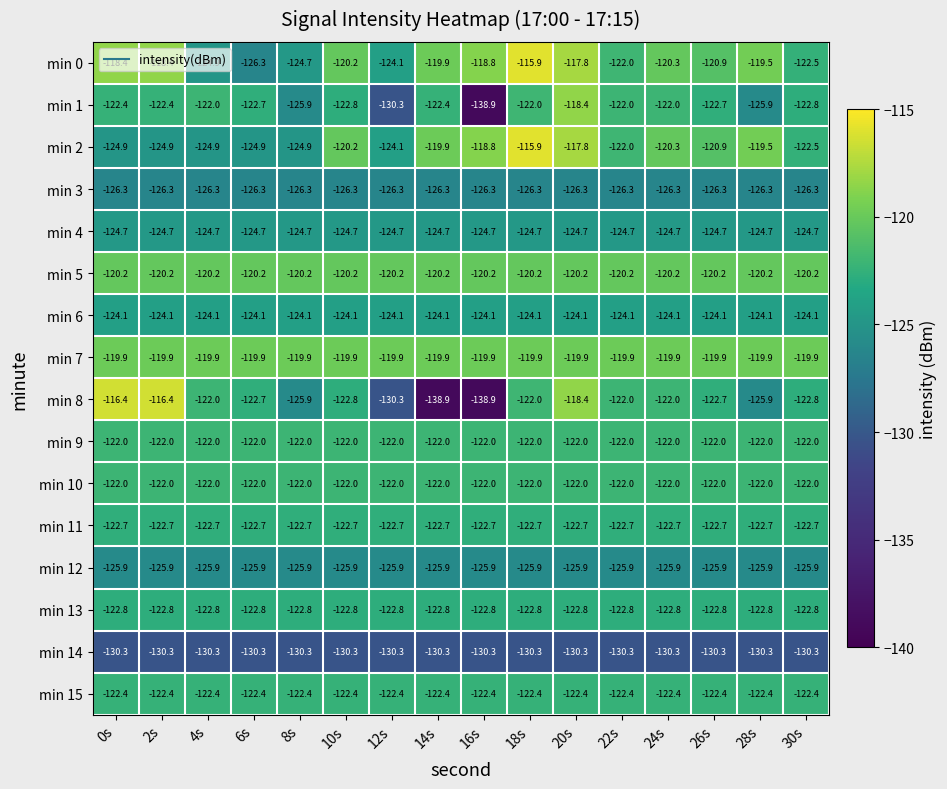

Is it true that min 10 equals -122.0 at 10s?

True